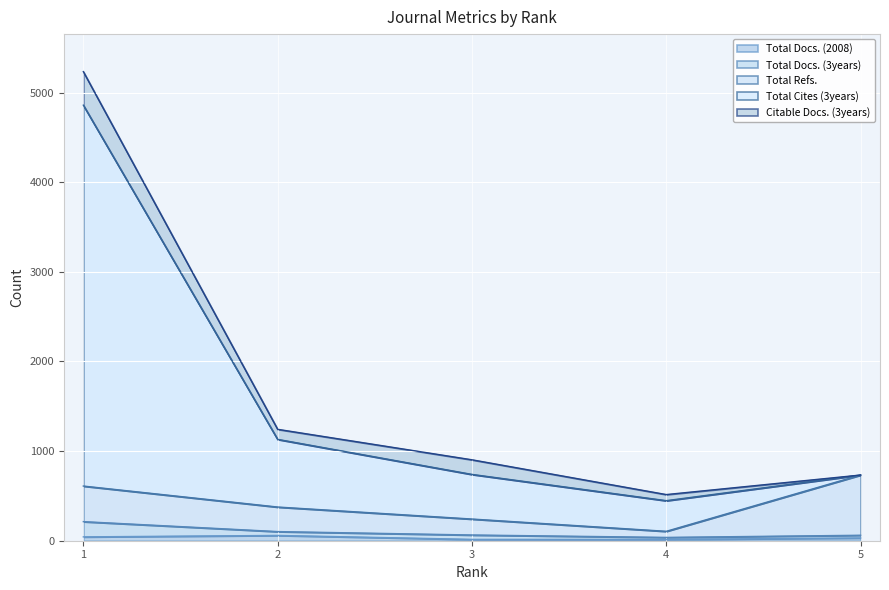

True or false: Total Cites (3years) and Total Docs. (3years) intersect in this chart.

False